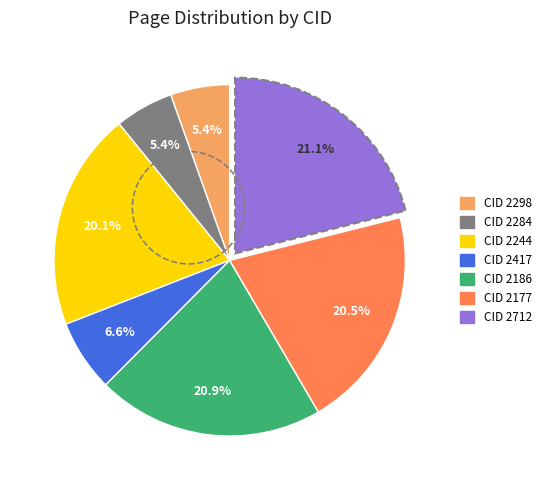

Is there any slice that represents more than half of the pie?

No